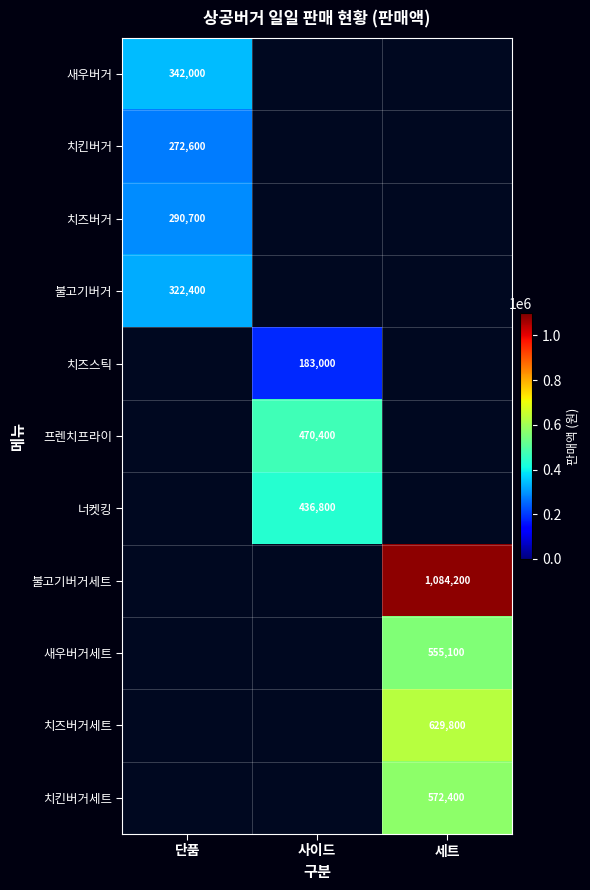

At which category does the chart reach its peak across all series?

세트